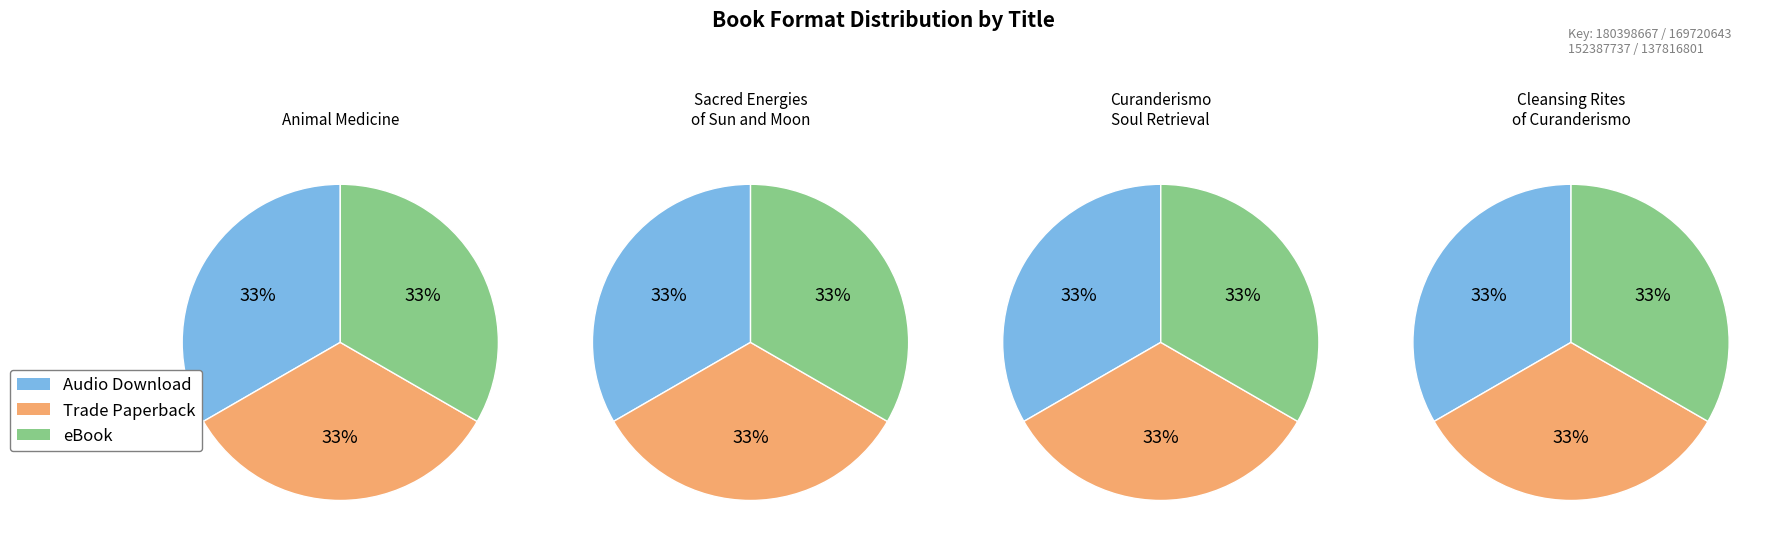

To the nearest percent, what is the average slice percentage?

33%